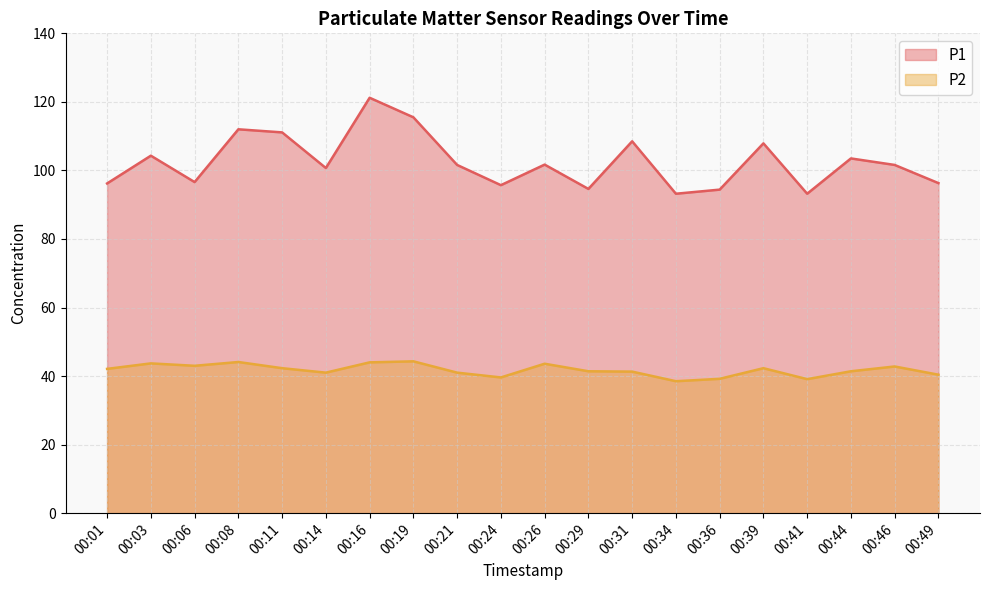

What is the value of the P1 point at the 10th from the left?

95.7